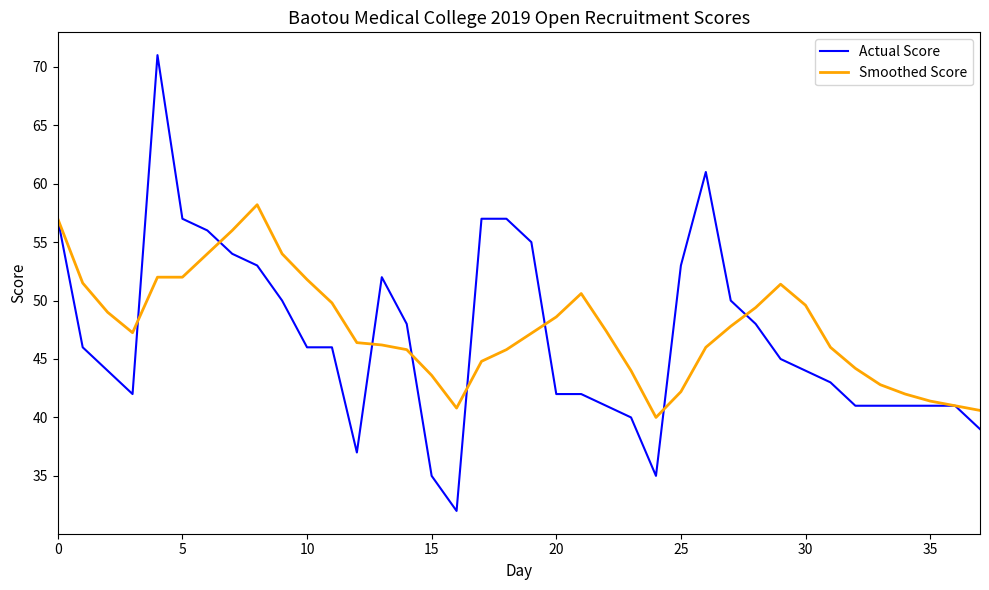

Which series has the largest range (max minus min)?

Actual Score